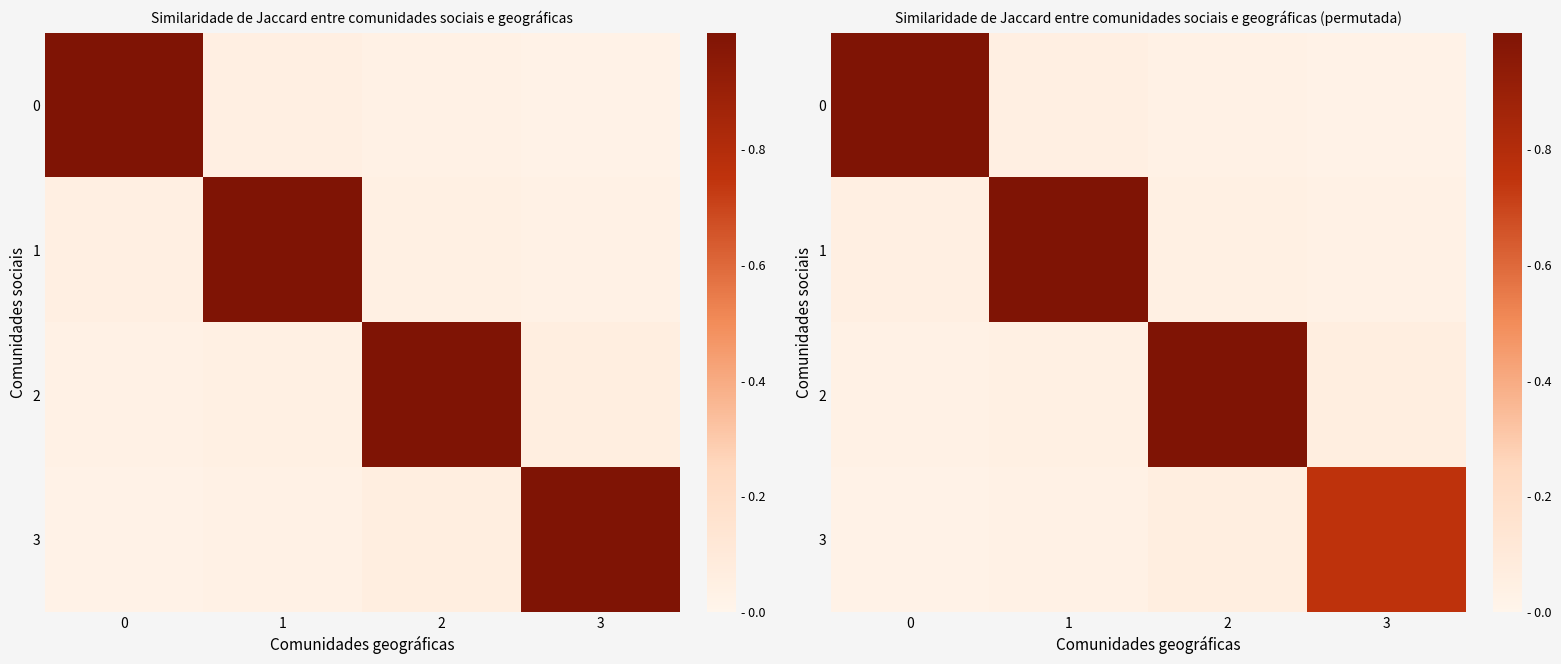

What is the spread (max minus min) of values at 3?

0.7